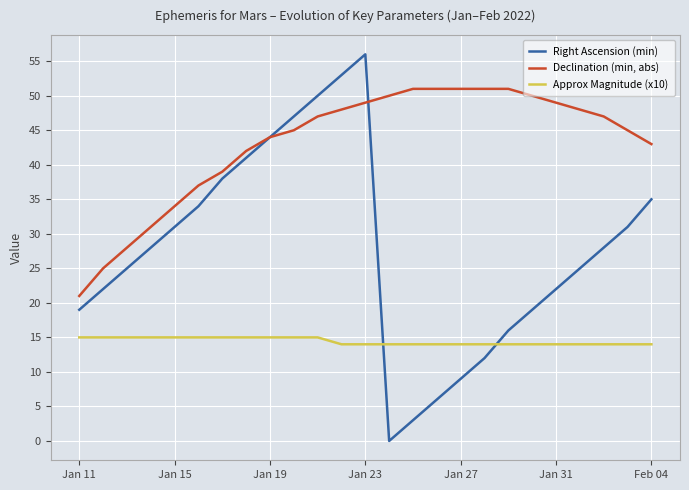

How many distinct data groups are displayed?

3